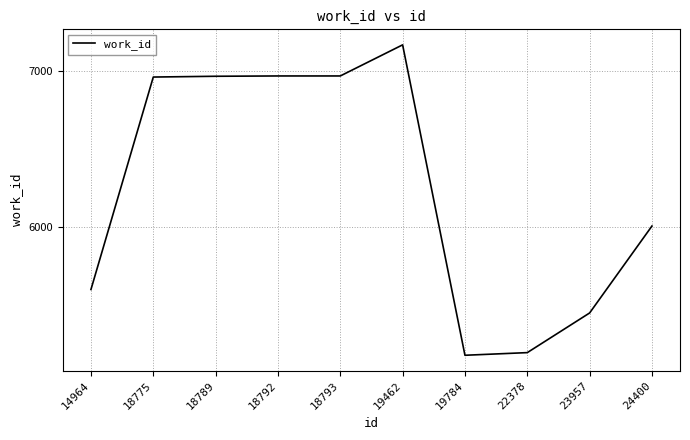

At which category does the chart reach its peak across all series?

19462